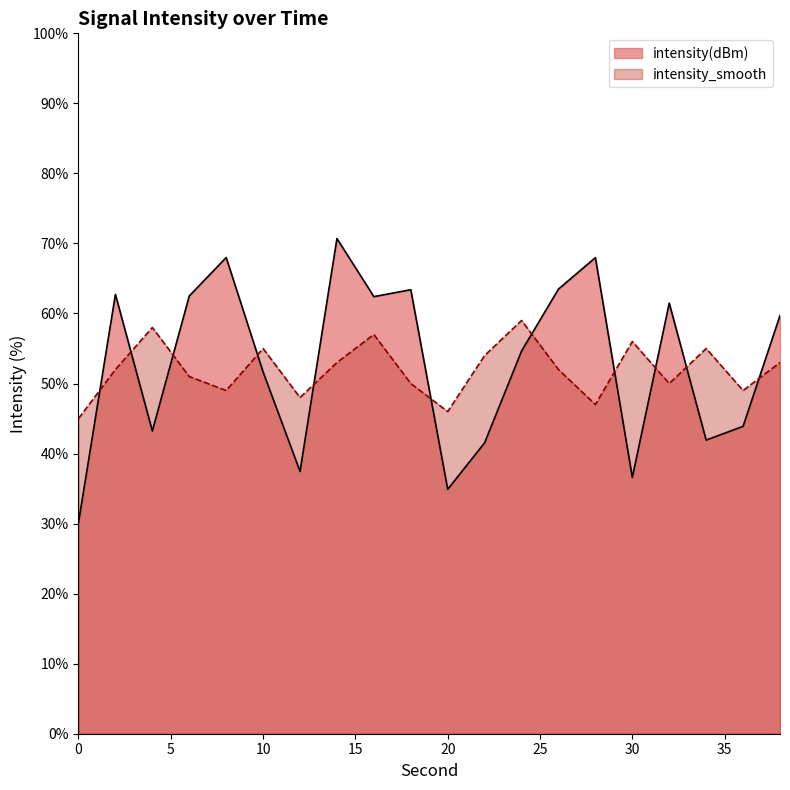

Reading left to right, extract all data points from this chart.

intensity(dBm): 30.2	62.7	43.2	62.5	68.0	51.6	37.5	70.7	62.4	63.4	34.9	41.5	54.6	63.5	68.0	36.6	61.5	41.9	43.9	59.7
intensity_smooth: 45.0	52.0	58.0	51.0	49.0	55.0	48.0	53.0	57.0	50.0	46.0	54.0	59.0	52.0	47.0	56.0	50.0	55.0	49.0	53.0